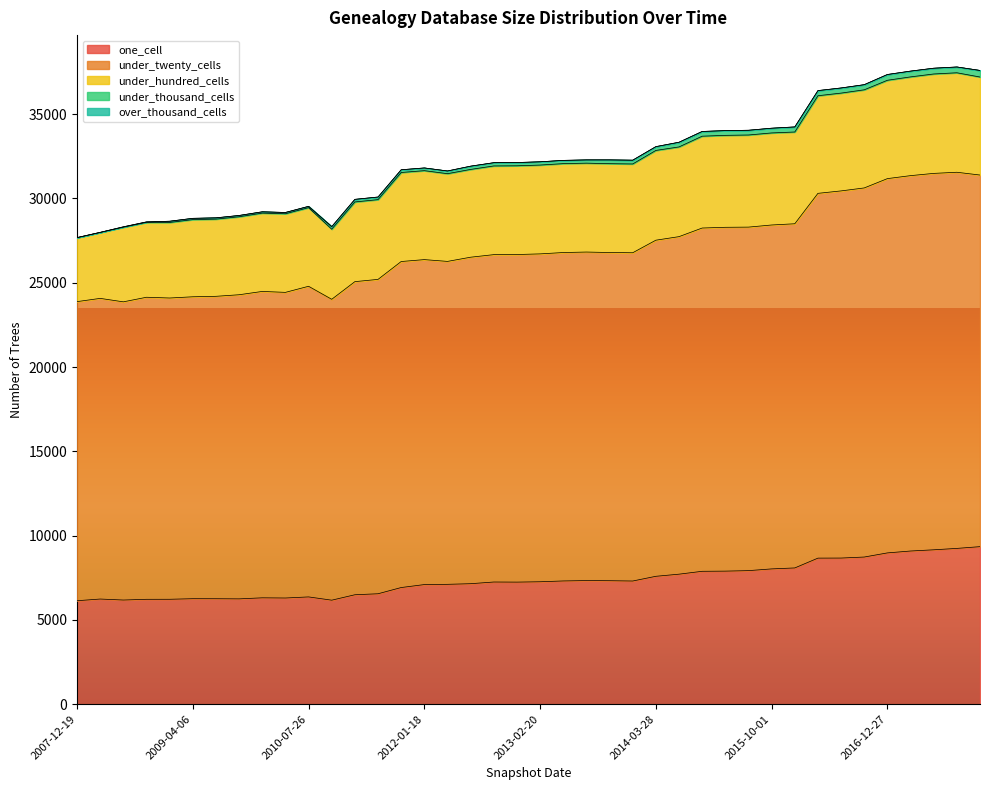

What is the highest value of the one_cell series?

9345